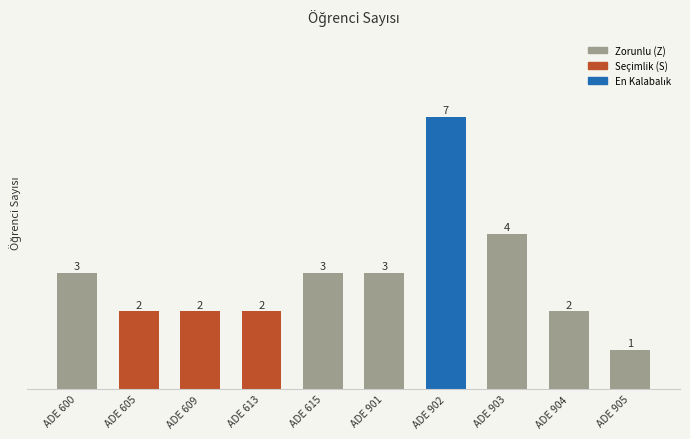

At which category does the chart reach its peak across all series?

ADE 902